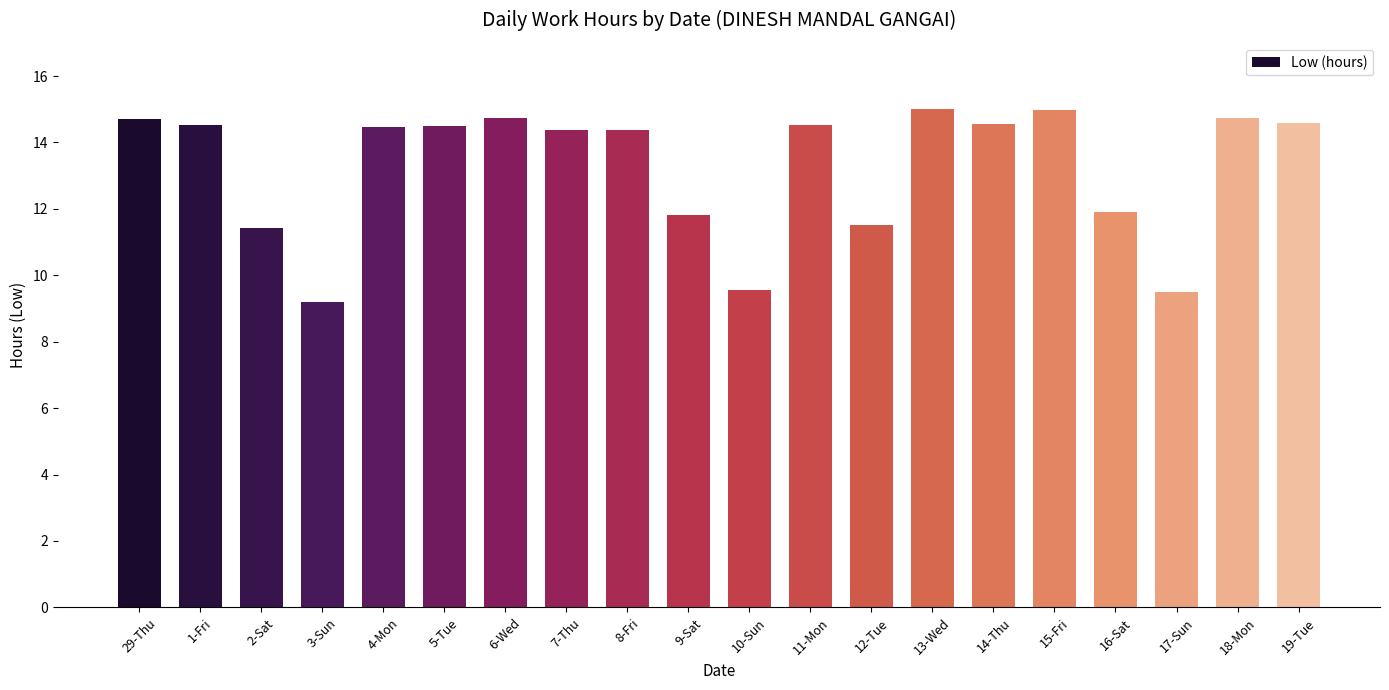

What is the ratio of the value at 14-Thu to the value at 10-Sun?

1.5